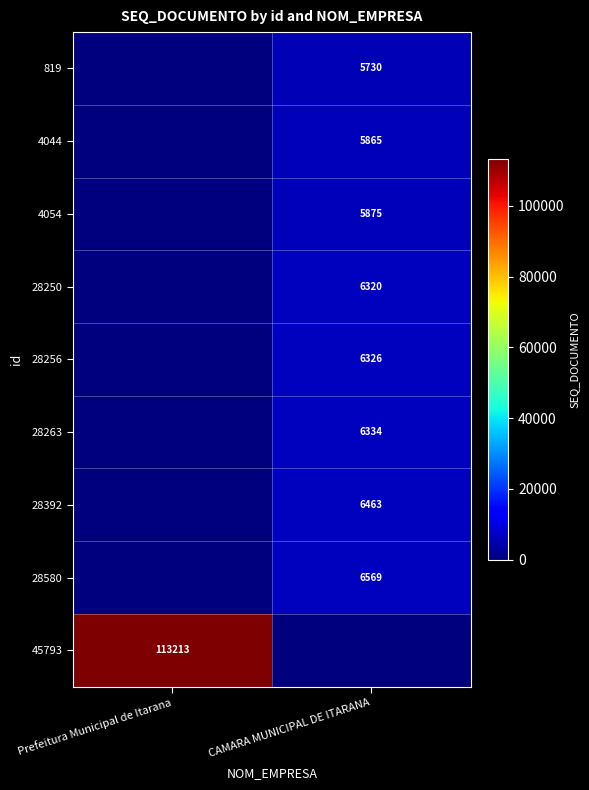

True or false: 4044 has a value of 7998 at CAMARA MUNICIPAL DE ITARANA.

False